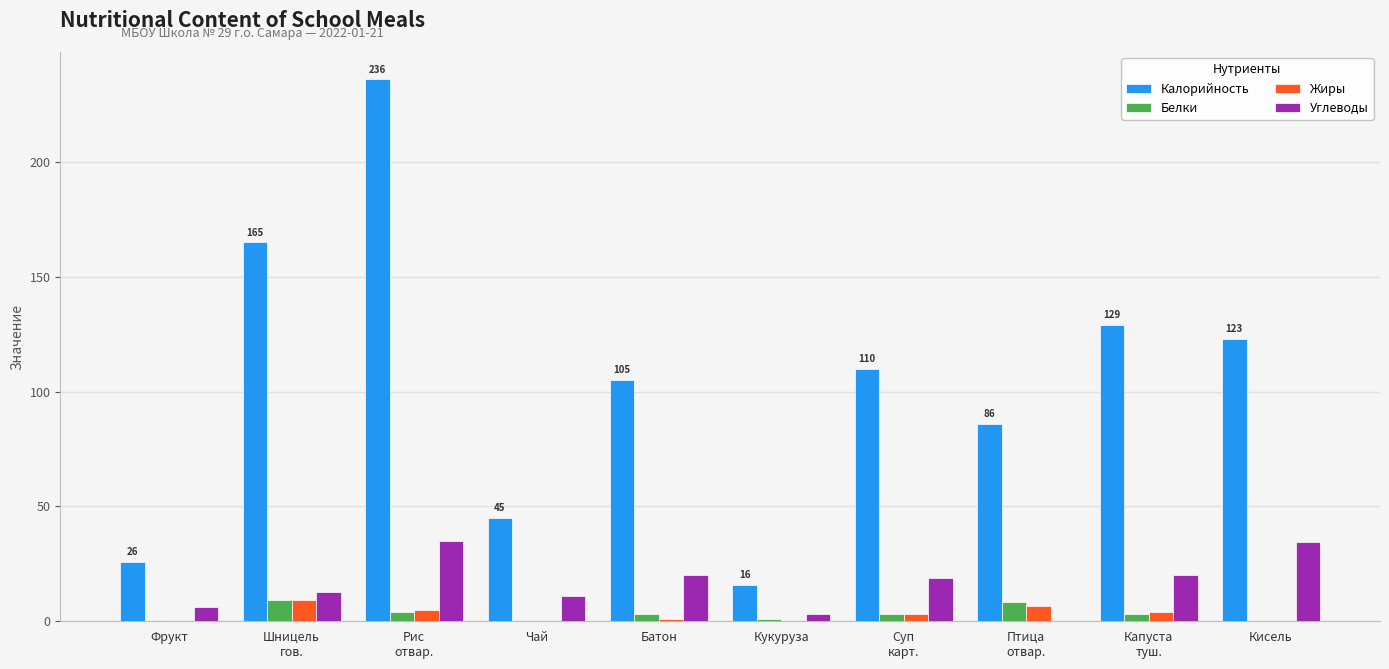

Is the value of Калорийность at Фрукт greater than the value of Жиры at Чай?

Yes